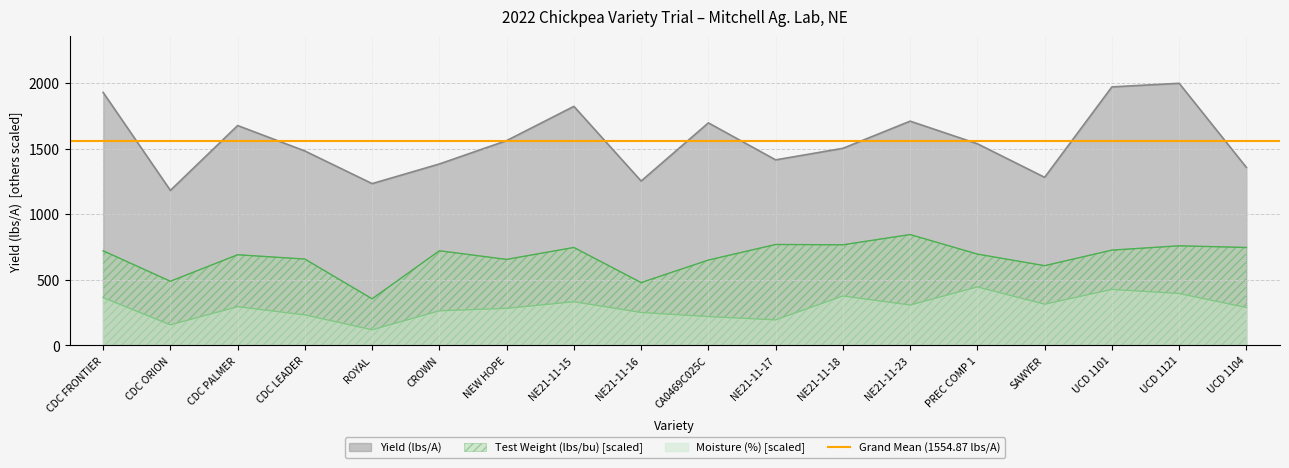

Is it true that Yield (lbs/A) equals 946.2 at NEW HOPE?

False